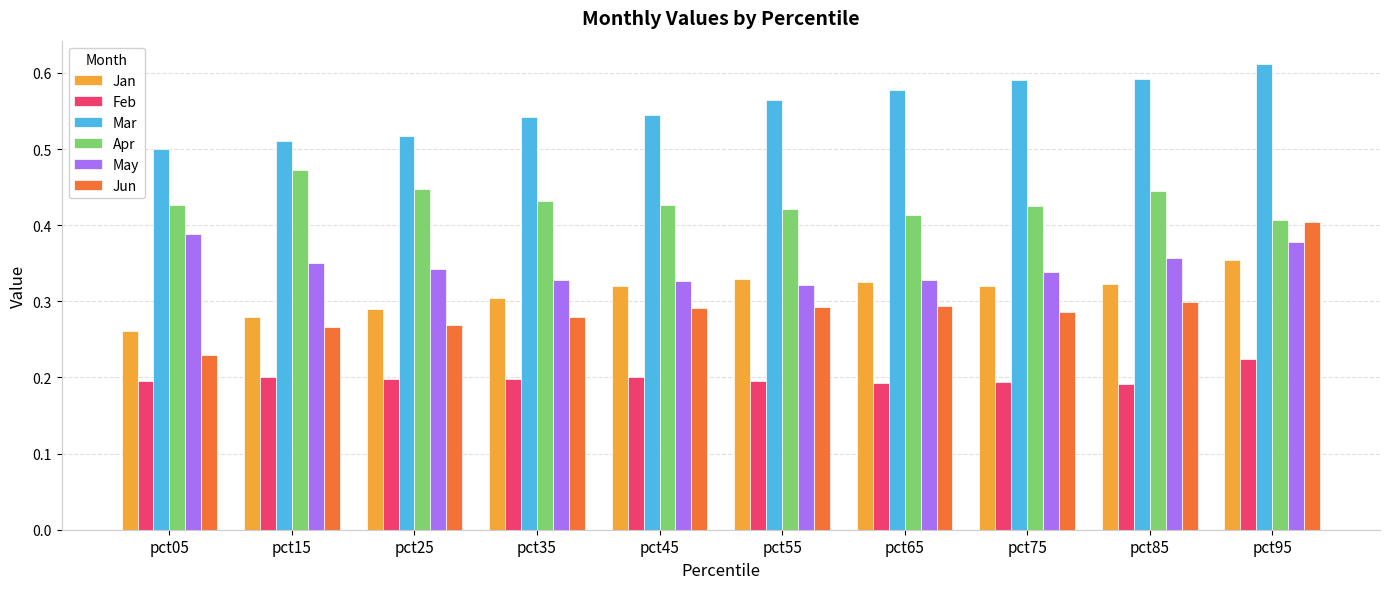

Which series changed the most between pct45 and pct95?

Jun